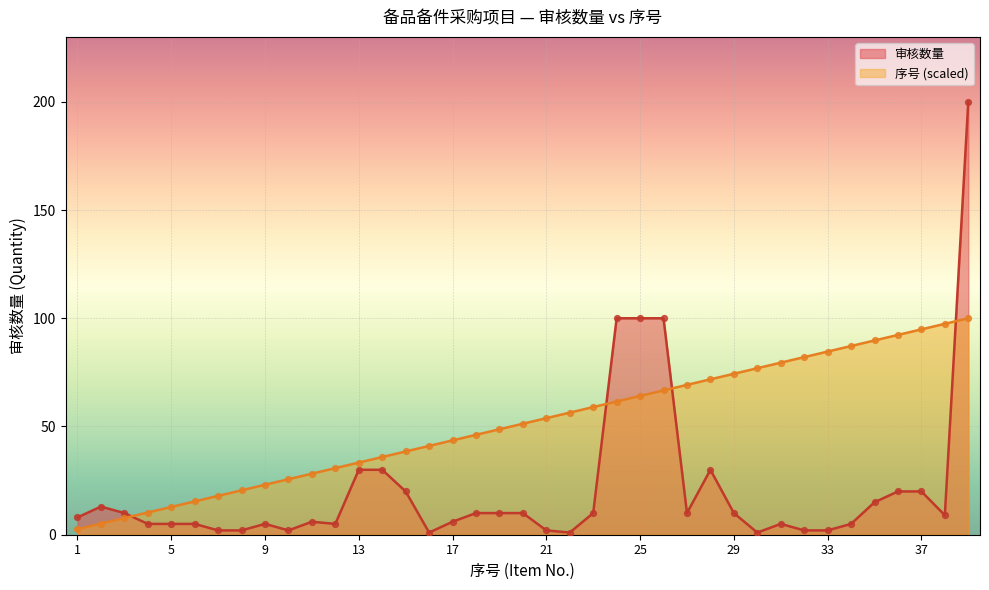

What are all the series names shown in the legend?

审核数量, 序号 (scaled)